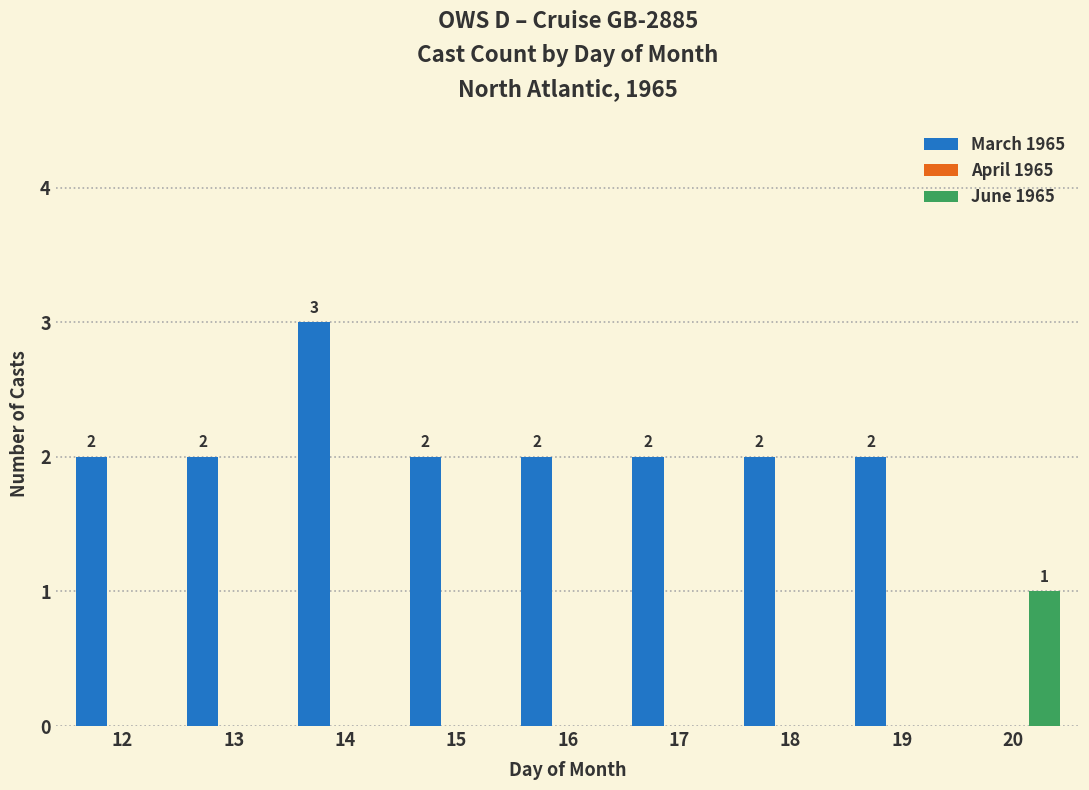

At which category is the sum across all series the highest?

14